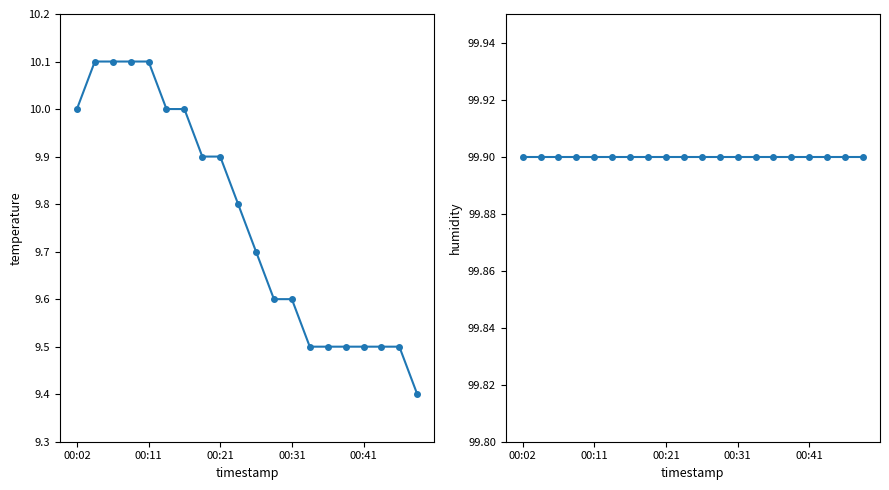

Does the chart display data point markers on the line(s)?

Yes